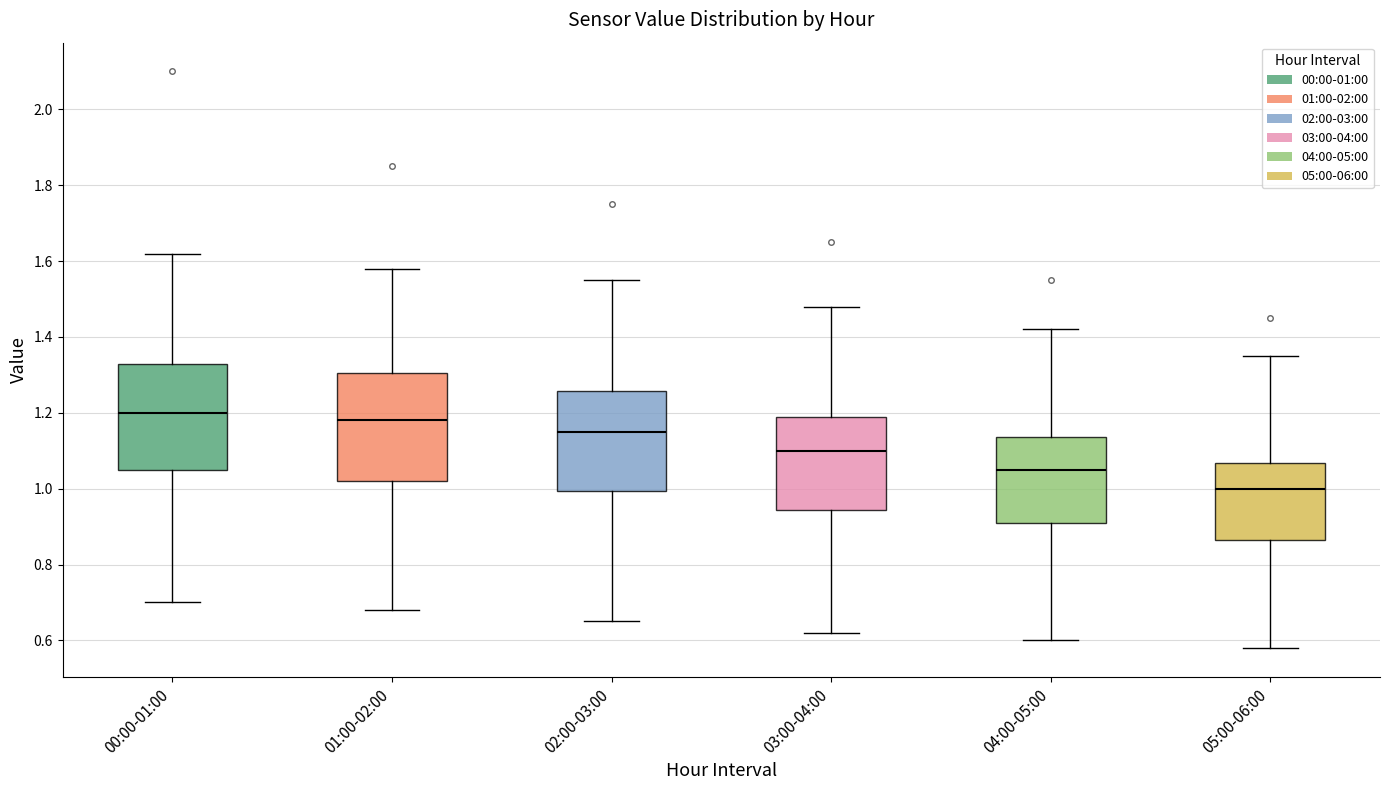

Which box has the lowest median line?

05:00-06:00